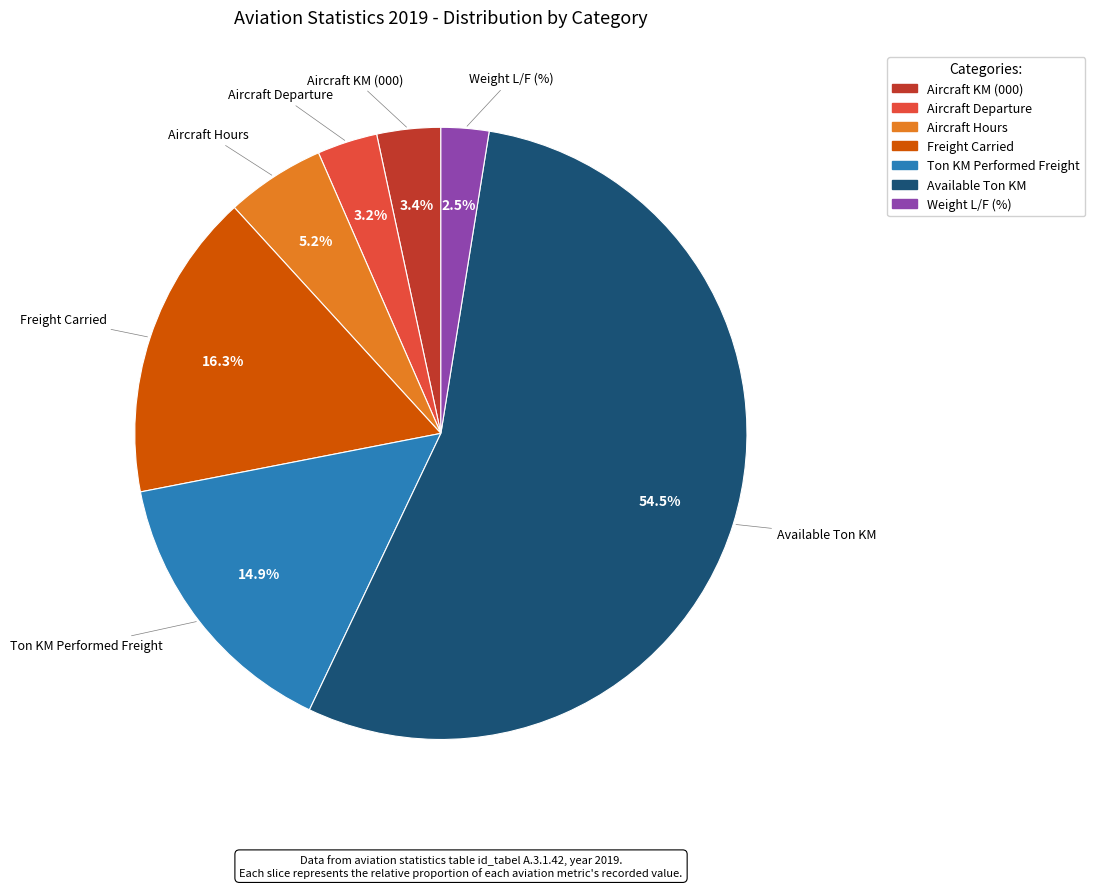

What is the total percentage of Ton KM Performed Freight and Available Ton KM?

69.4%